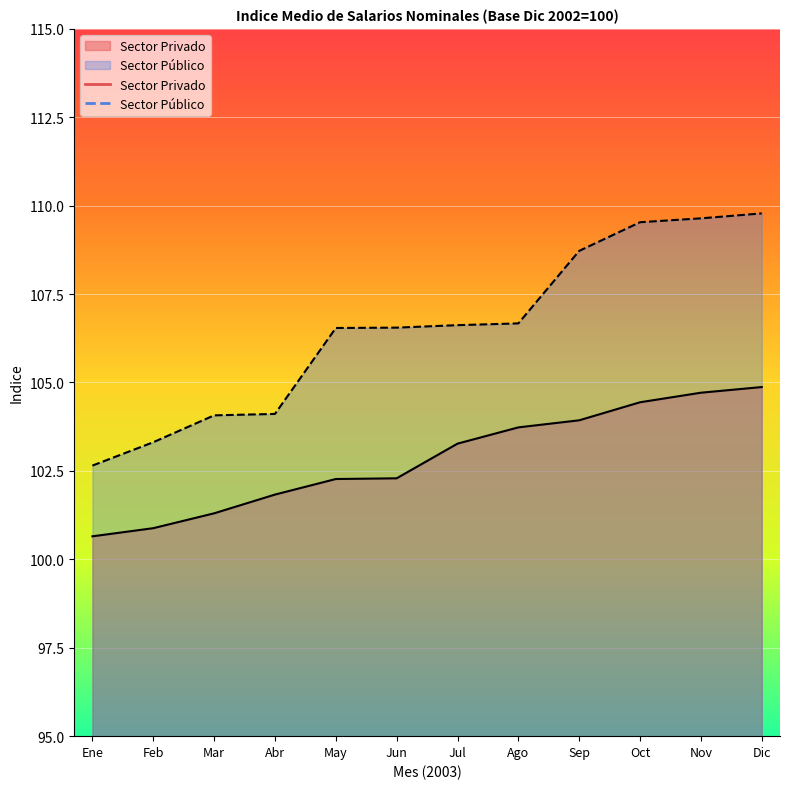

Between Ene and Jul, which is larger?

Jul